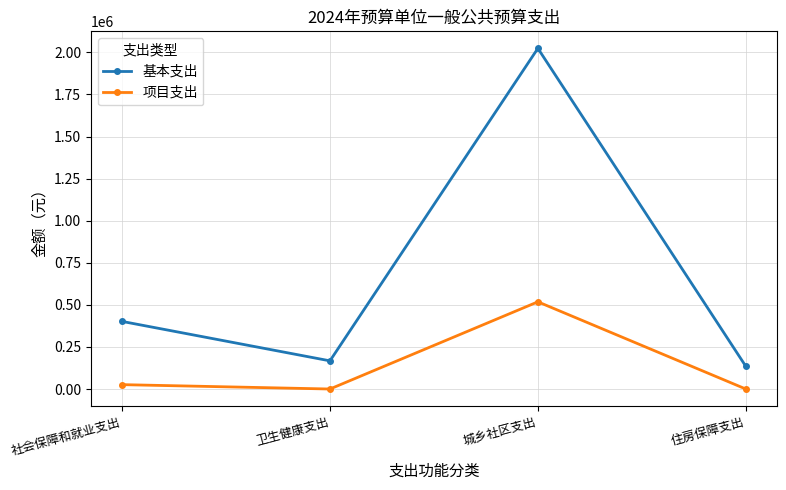

True or false: 基本支出 has more than 0 points higher than both neighbors.

True